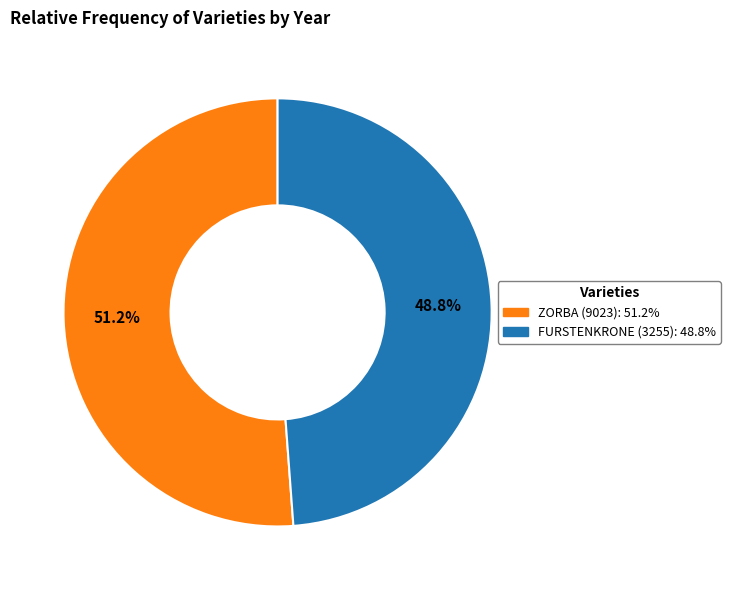

Which category has the biggest portion of the pie?

ZORBA (9023)